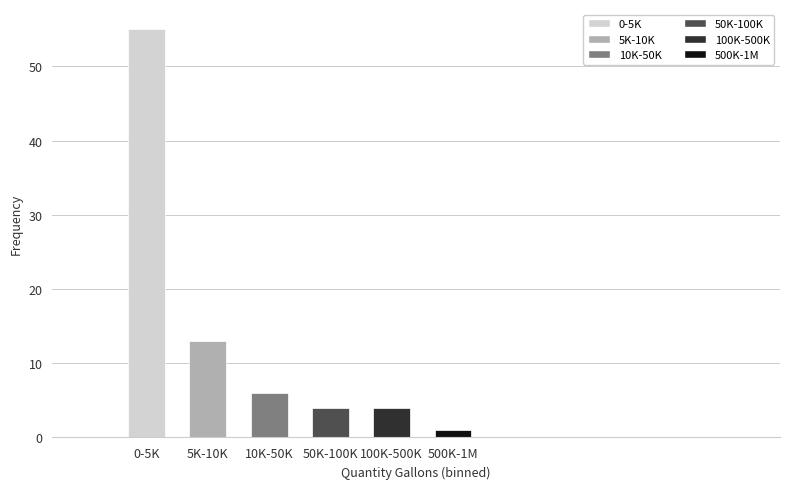

Reading right to left, list all the values displayed in this chart.

500K-1M=1	100K-500K=4	50K-100K=4	10K-50K=6	5K-10K=13	0-5K=55